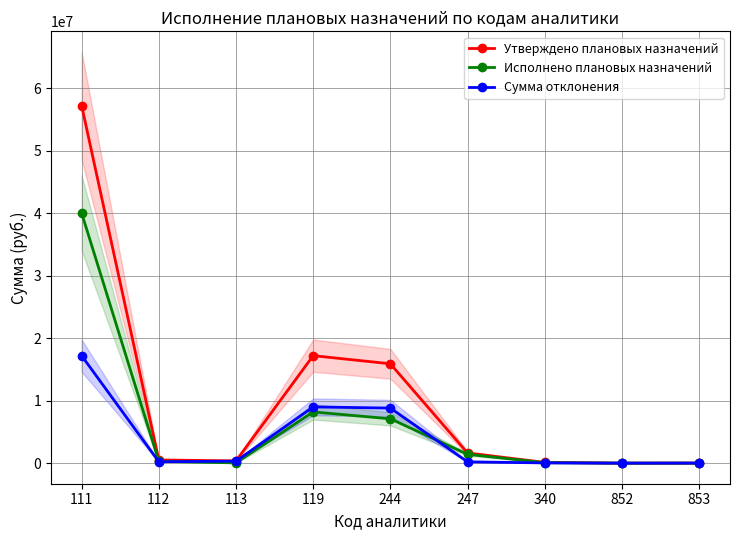

How many lines are shown in the chart?

3